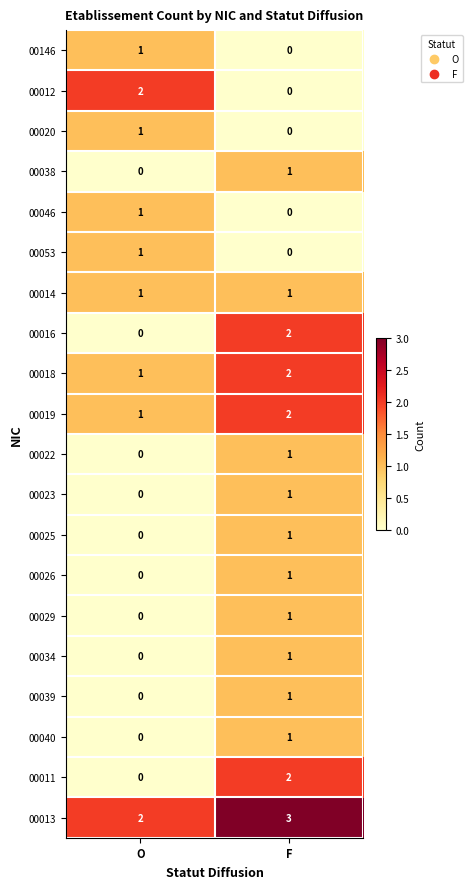

Where is 00040 nearest to the value 0?

O